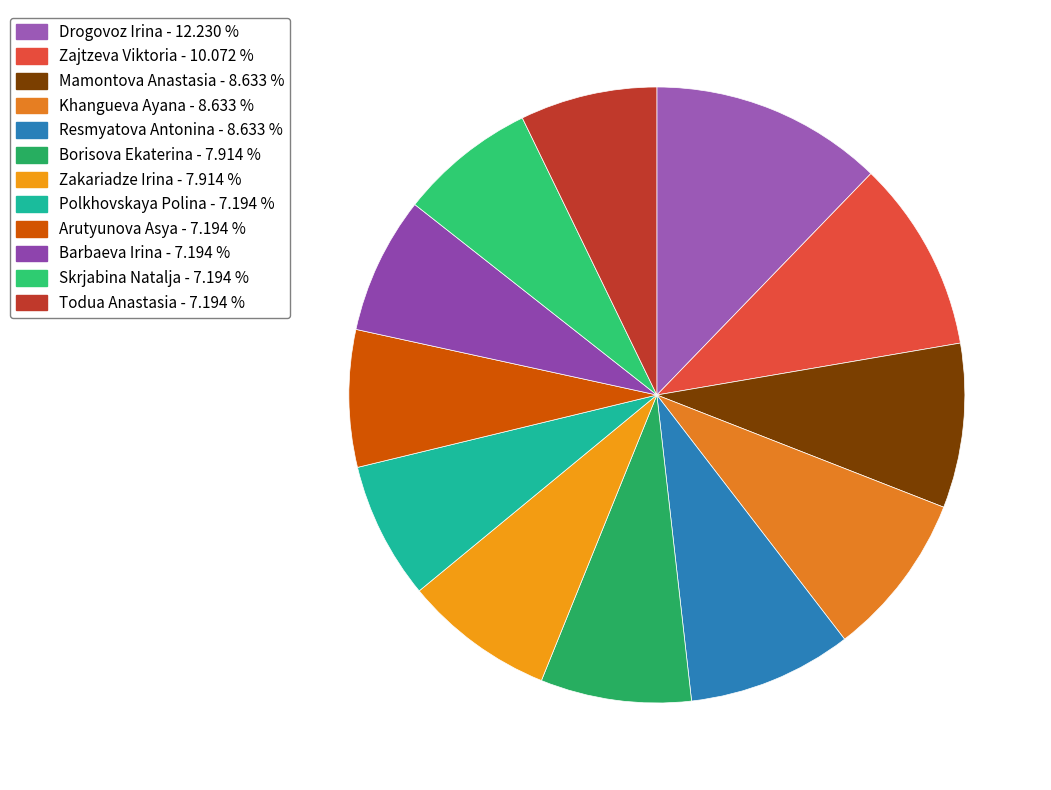

Count the number of slices in the pie.

12